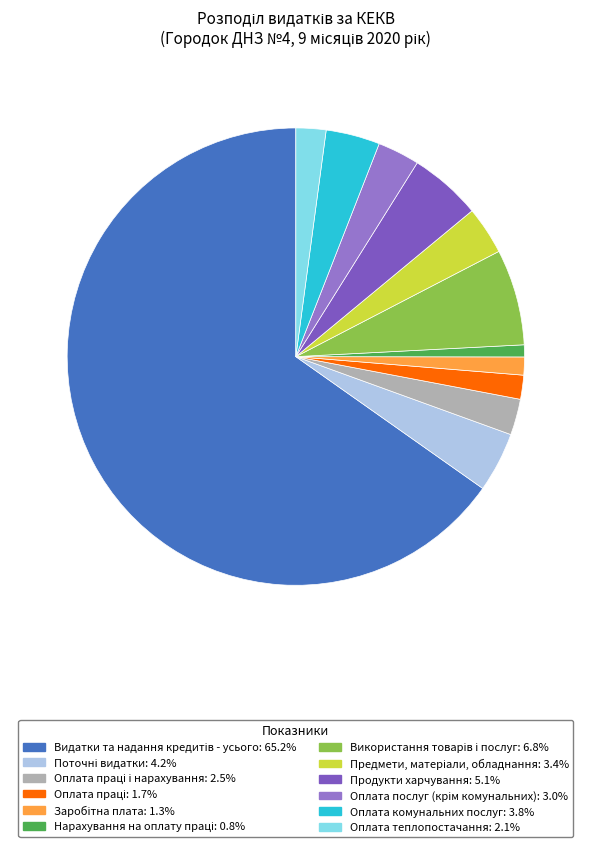

What is the largest slice in the pie chart?

Видатки та надання кредитів - усього